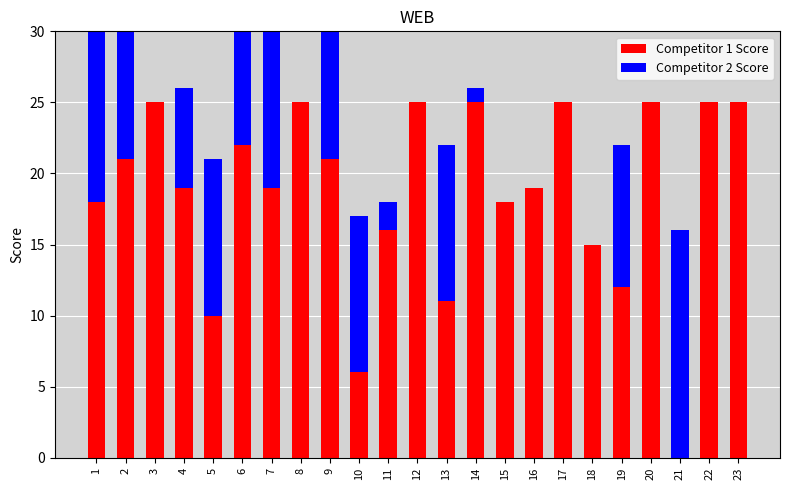

Which series has the largest total across all categories?

Competitor 1 Score